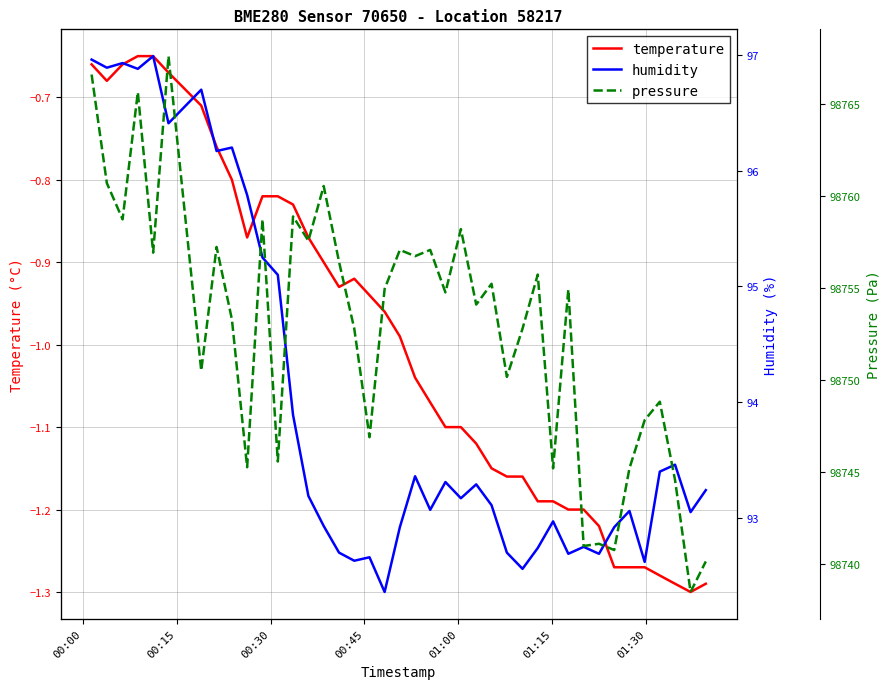

Which series has the widest spread of values?

pressure